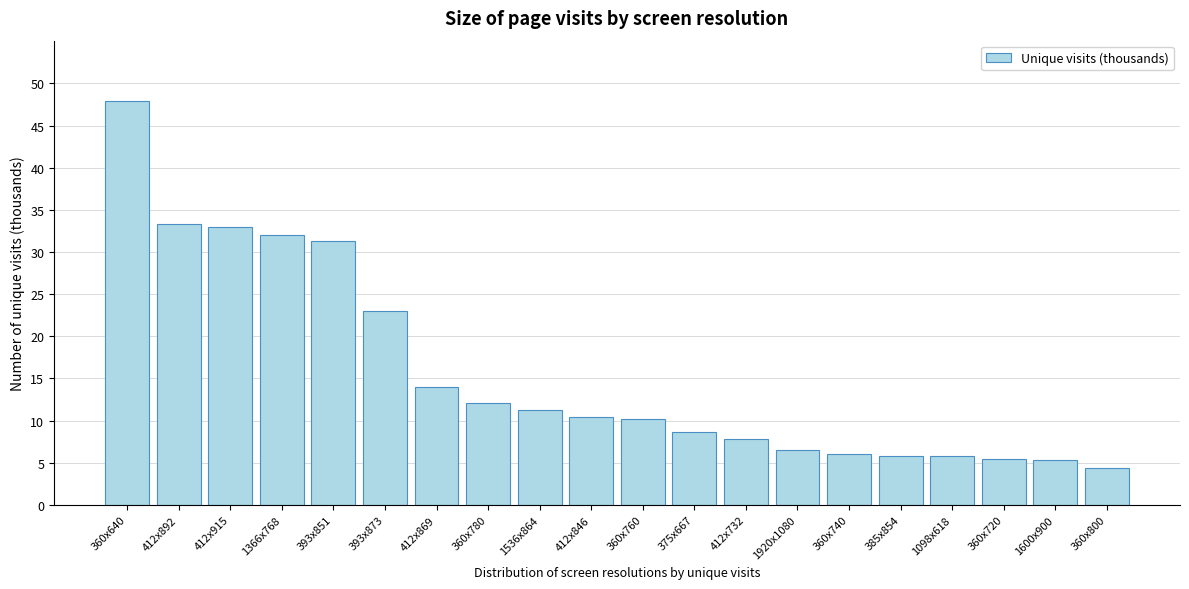

What is the label of the 15th bar from the right?

393x873